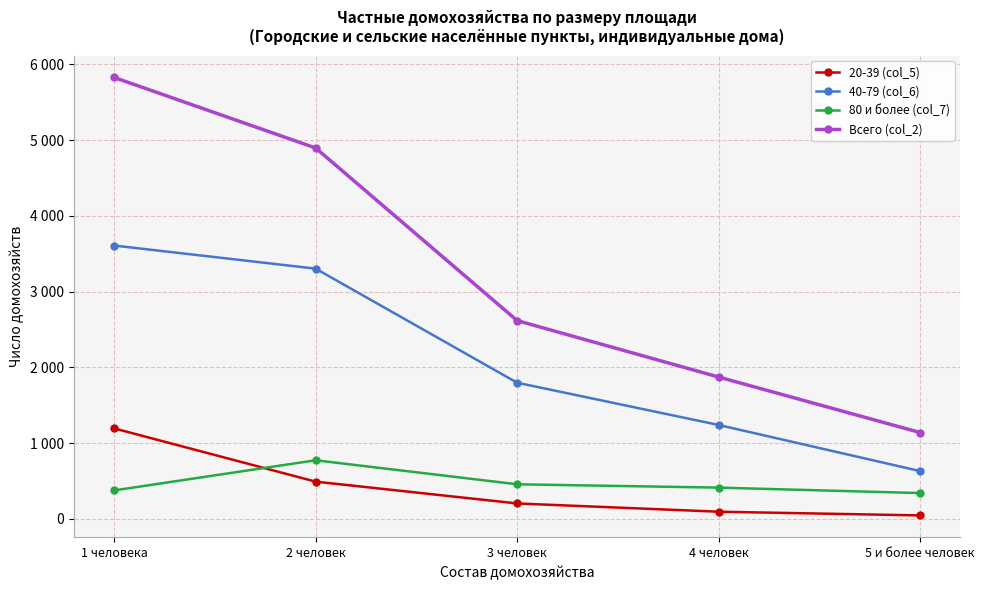

What is the spread (max minus min) of values at 5 и более человек?

1094